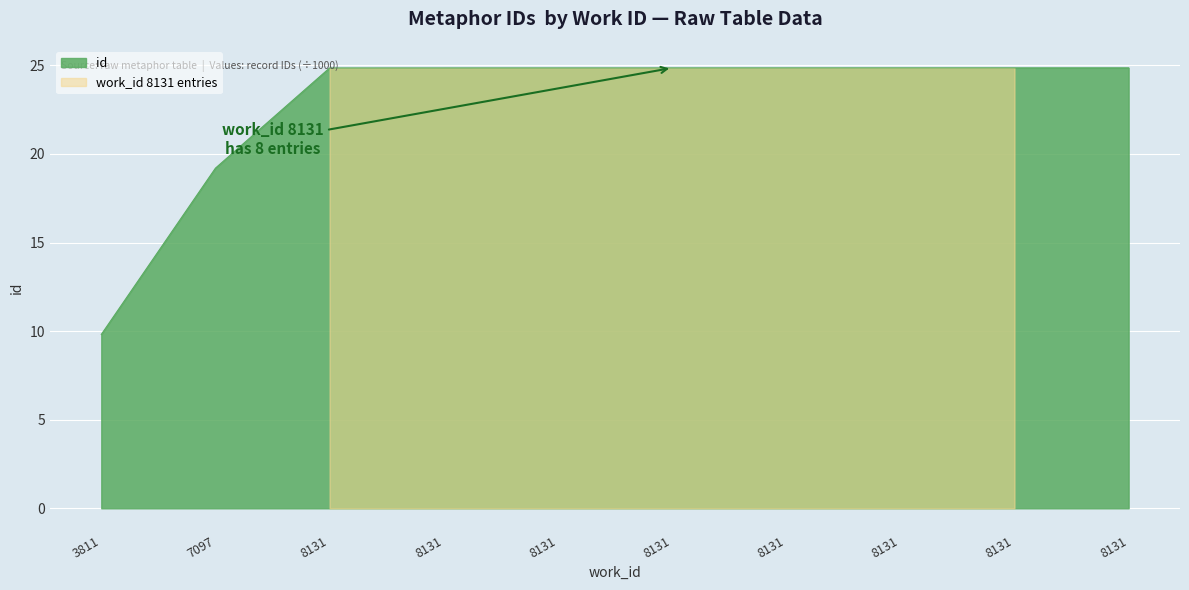

Which has a higher value, 8131 or 3811?

8131